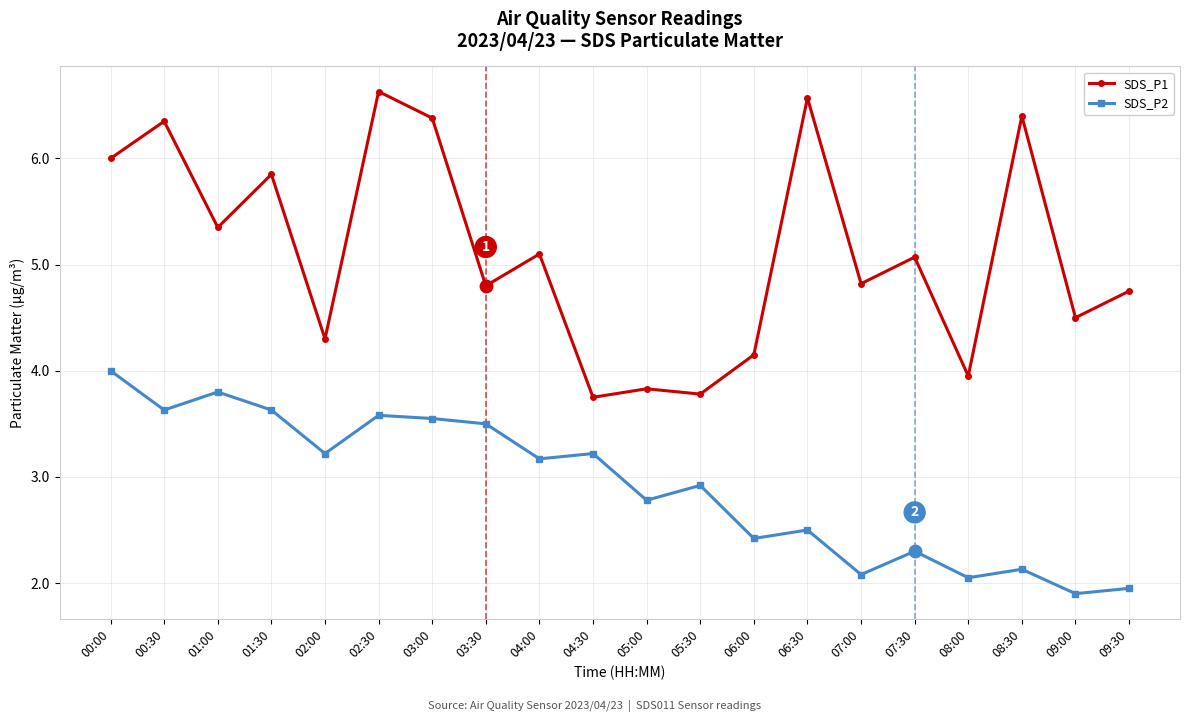

Which series has the largest total across all categories?

SDS_P1